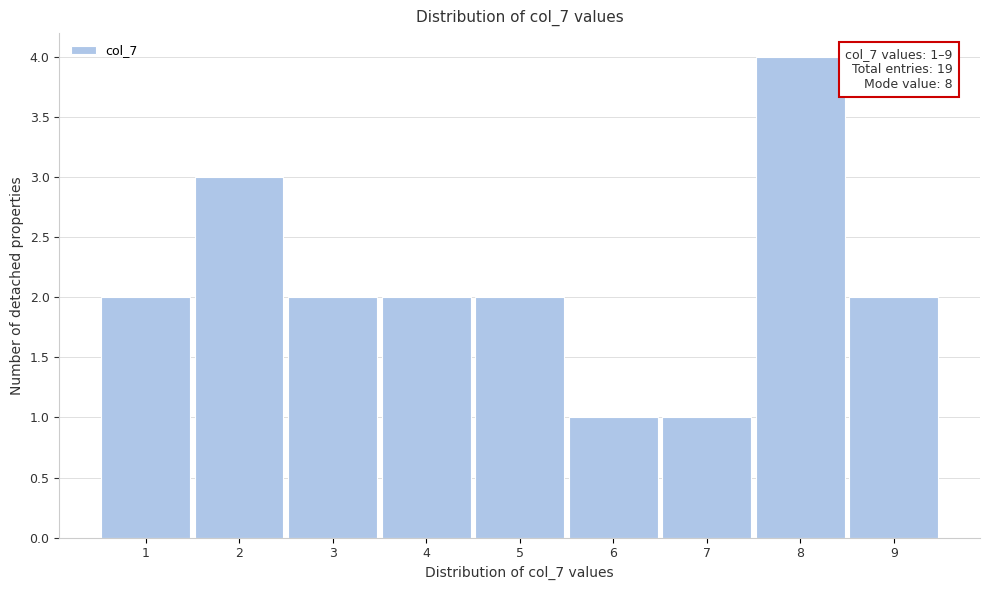

Reading left to right, what are all the values shown in this chart?

1=2	2=3	3=2	4=2	5=2	6=1	7=1	8=4	9=2